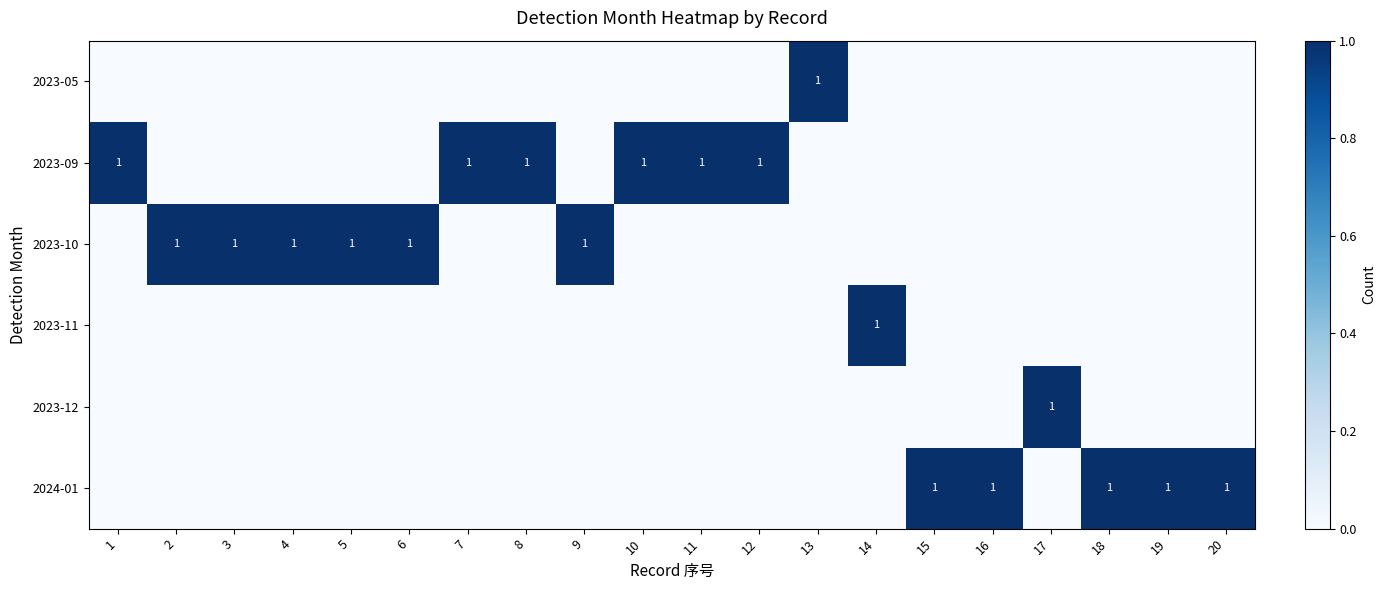

Is it true that 2023-10 equals 0 at 2?

False